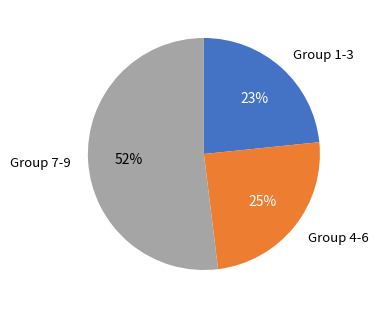

Which has a higher value, Group 4-6 or Group 7-9?

Group 7-9